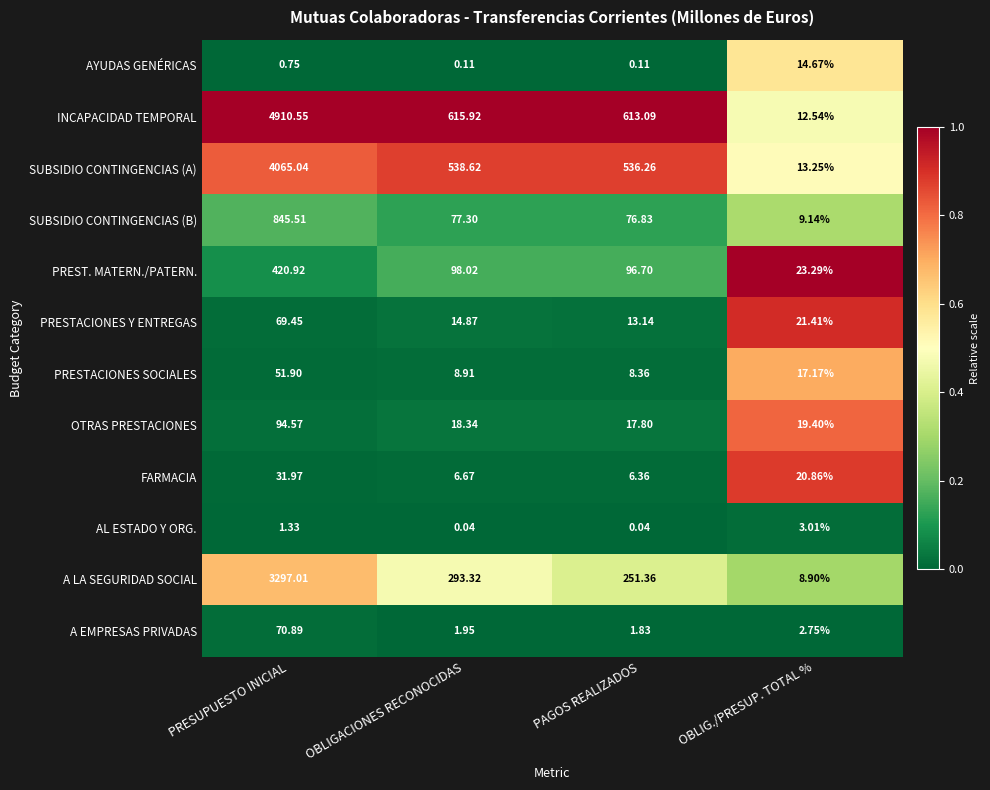

Which category has the highest value in the INCAPACIDAD TEMPORAL series?

PRESUPUESTO INICIAL